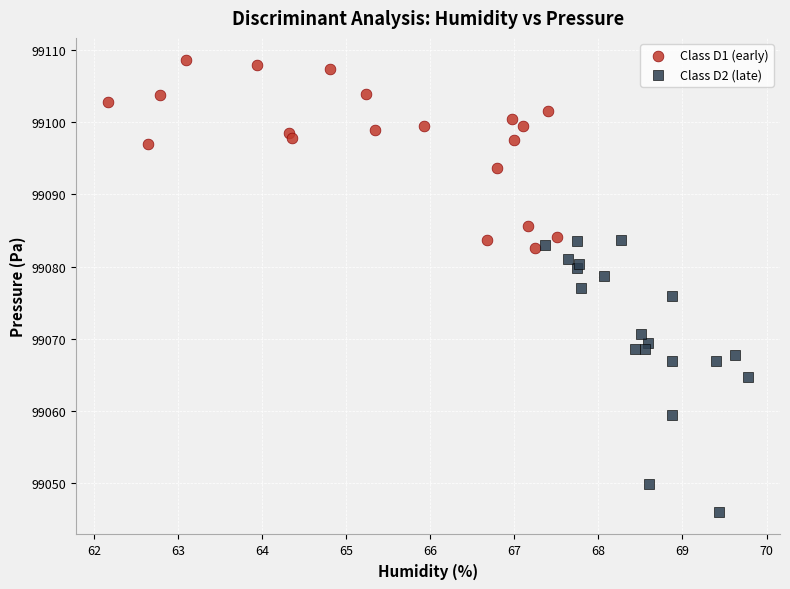

Which series contains the lowest Y value?

Class D2 (late)